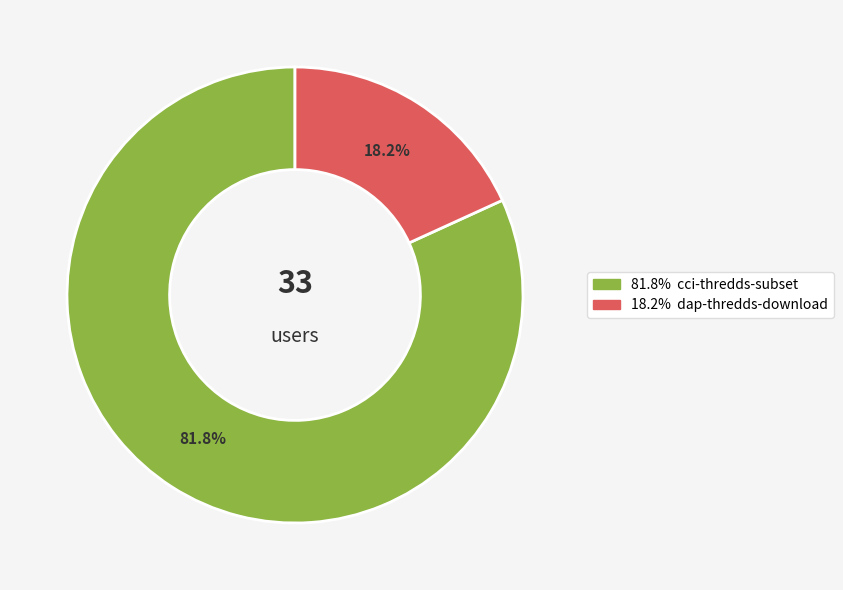

Is there any slice that represents more than half of the pie?

Yes